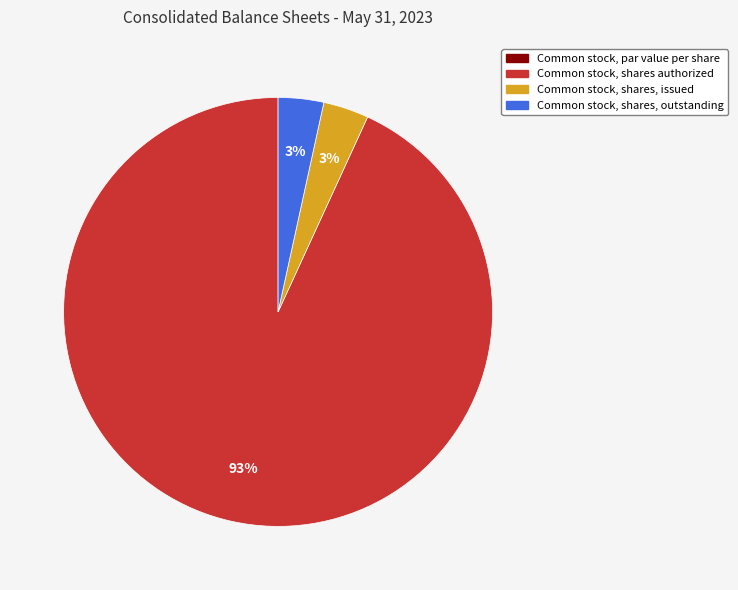

Does Common stock, shares authorized represent more than half of the total?

Yes